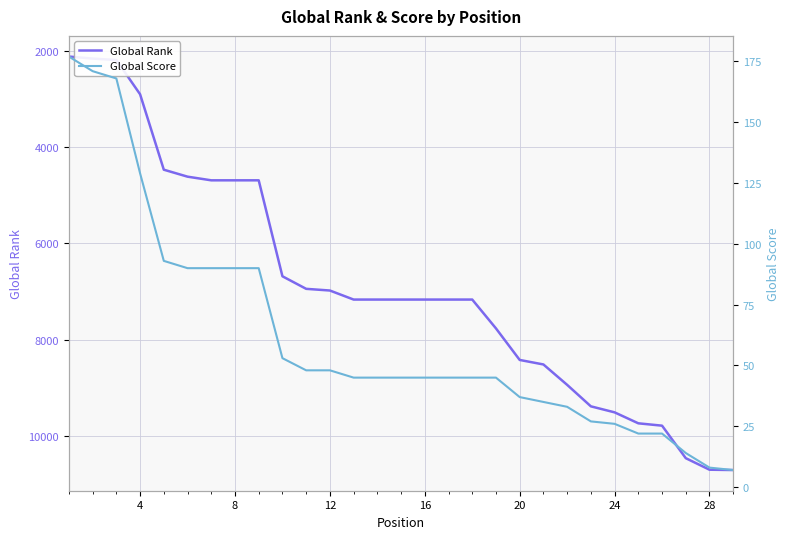

The value of Global Rank at 24 is 15947. True or false?

False